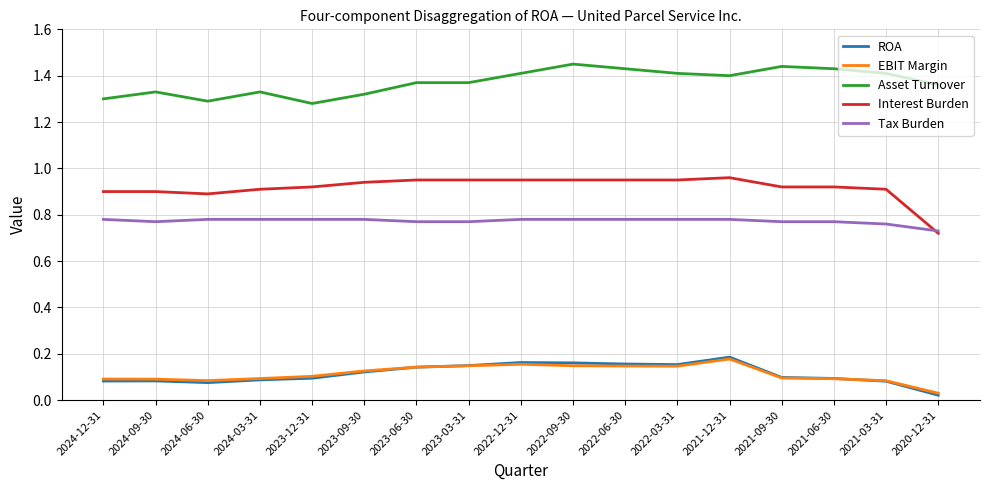

What position from the left is 2021-03-31?

16